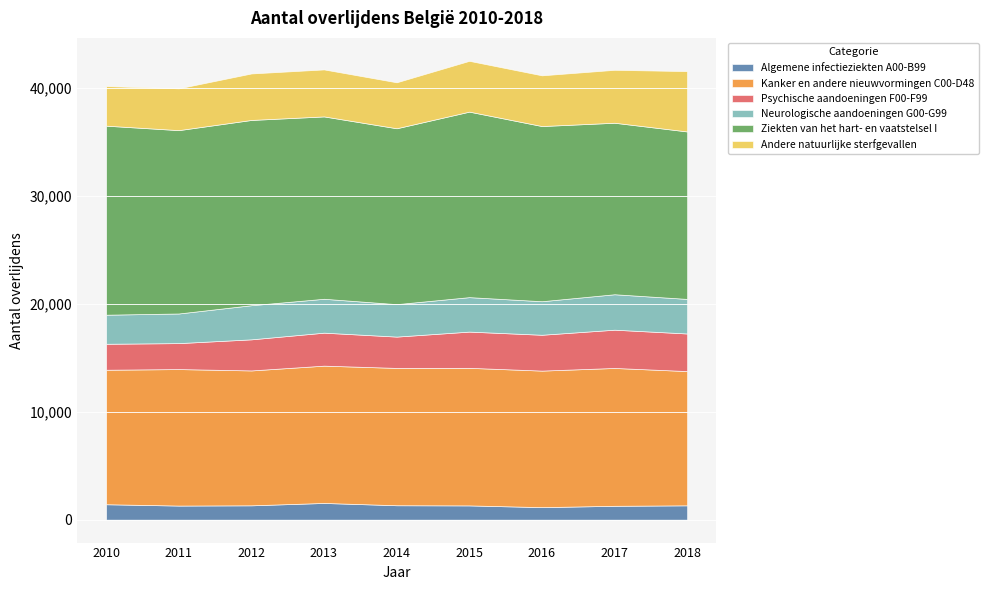

How many data points in Psychische aandoeningen F00-F99 are above 3055?

4